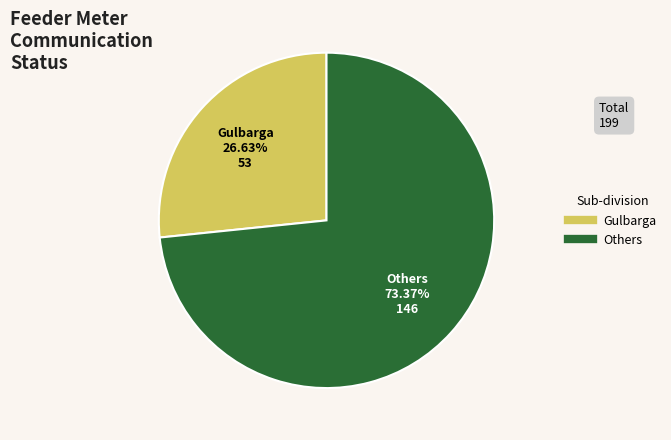

Is there a majority slice in this chart?

Yes